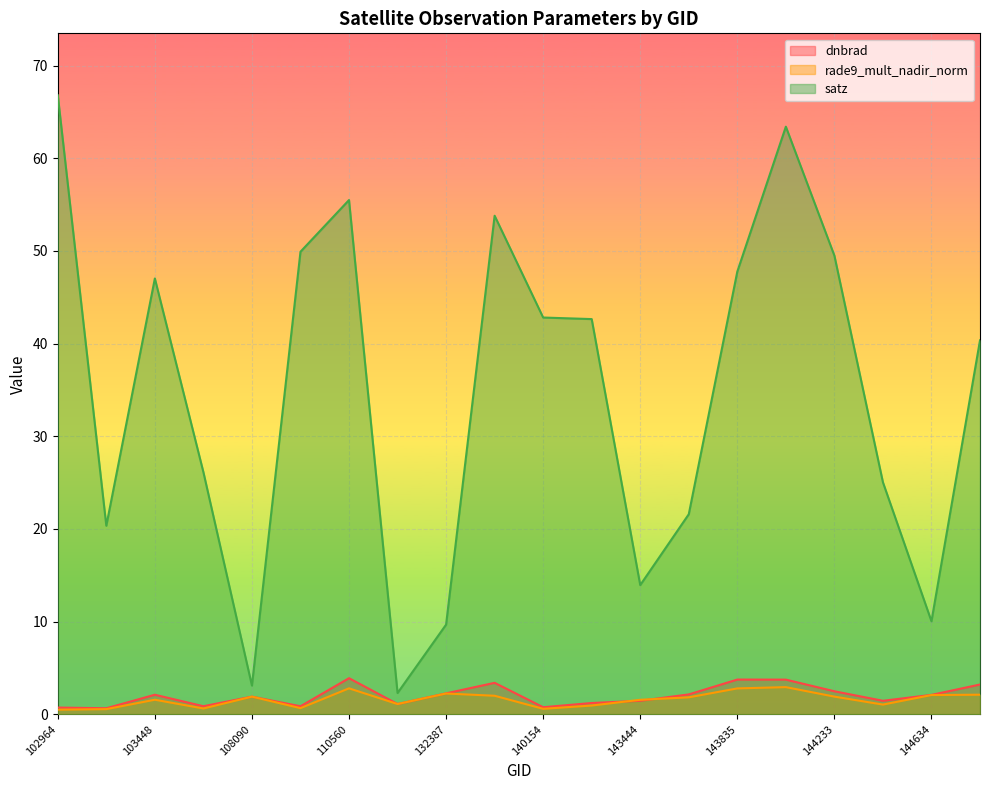

What is the value of the dnbrad point at the 7th from the left?

3.9